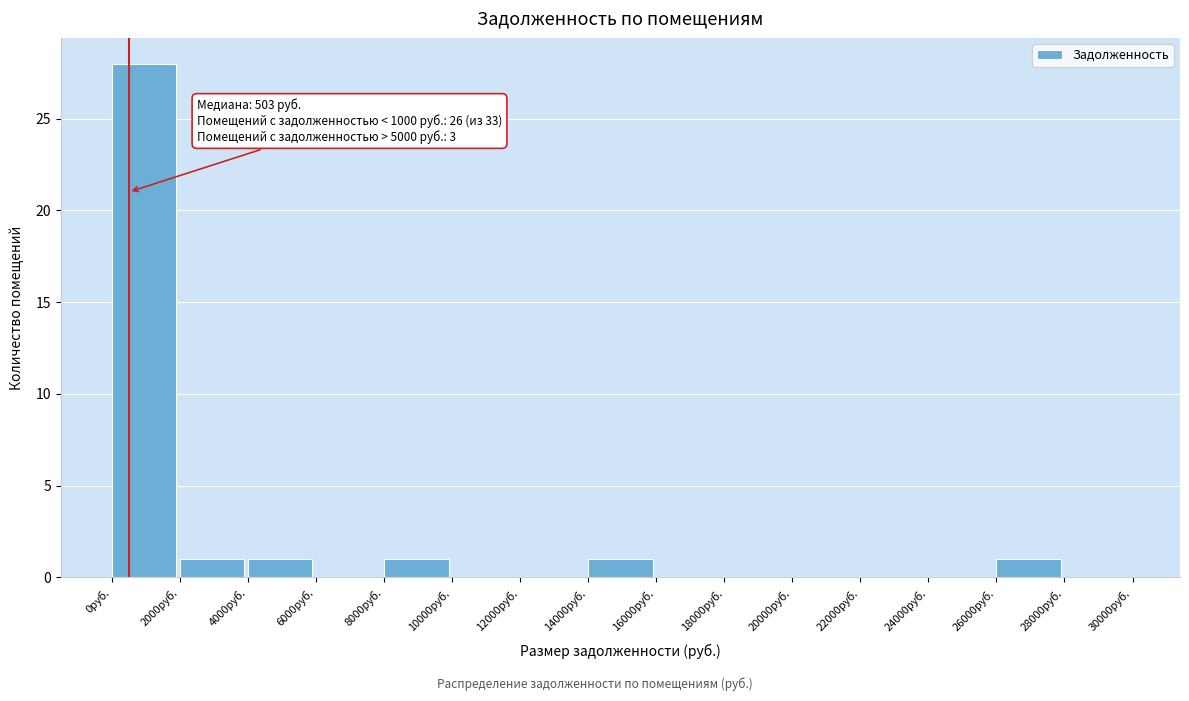

Over which range of the x-axis is the bar tallest?

0 to 2000